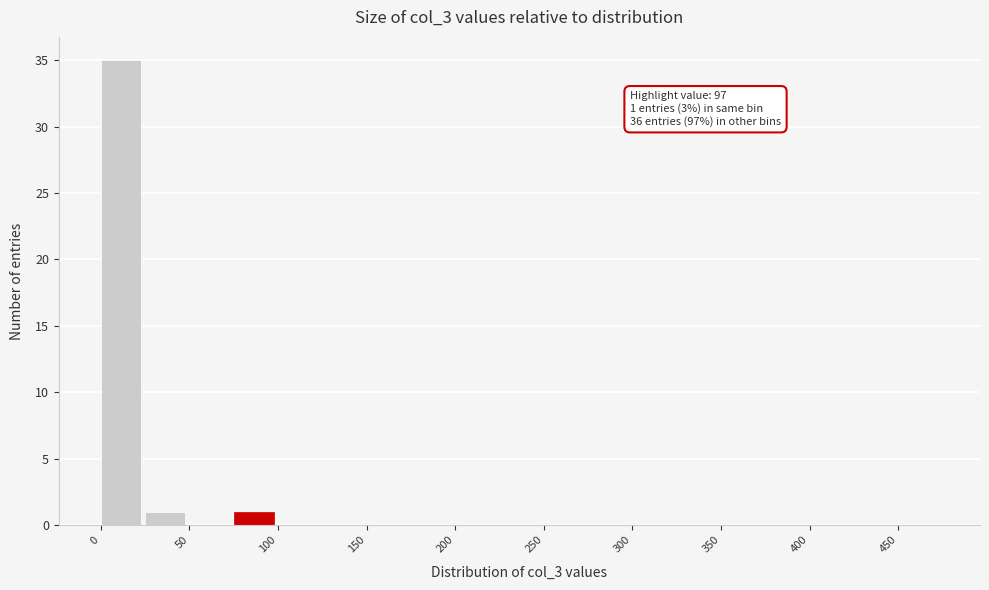

Over which range of the x-axis is the bar tallest?

0 to 25